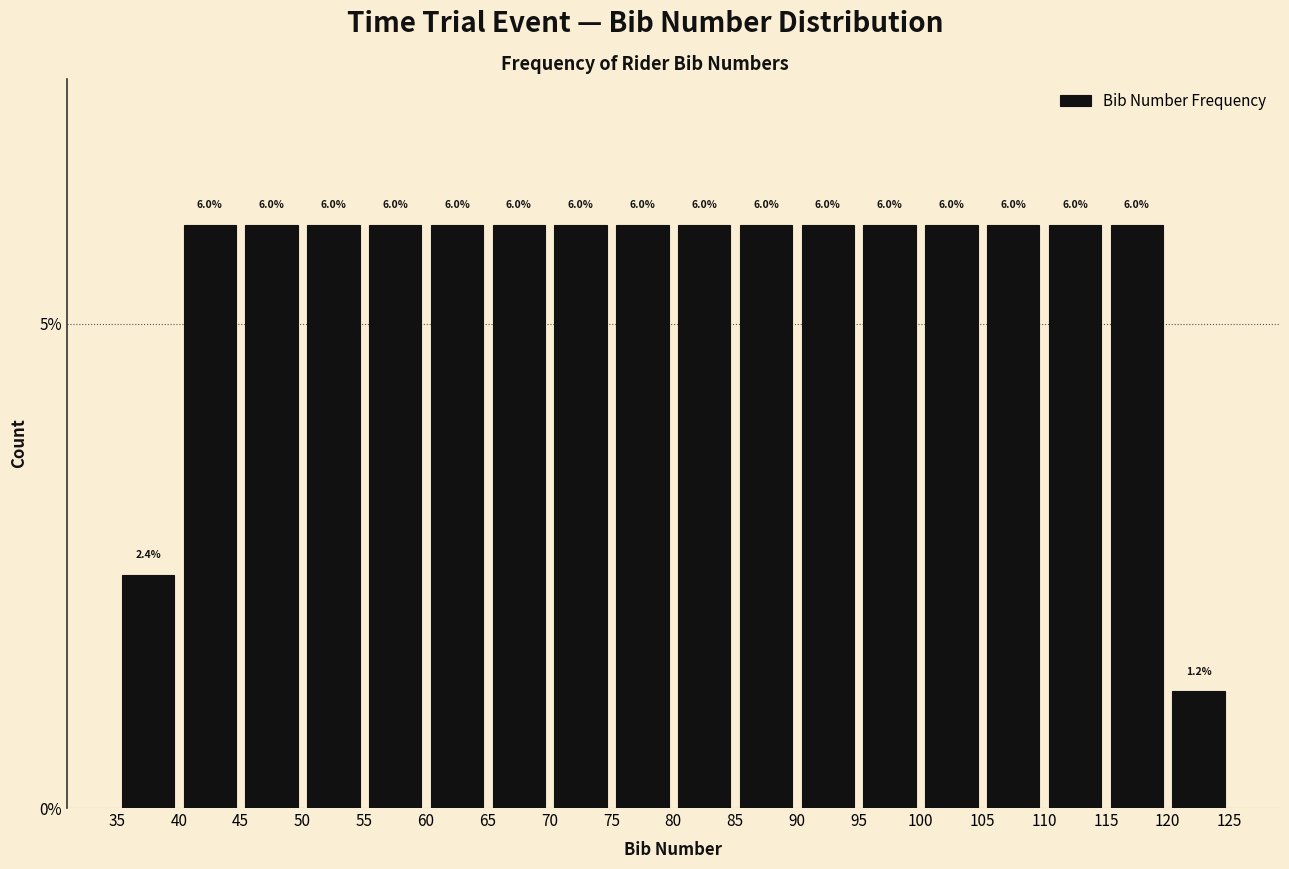

Reading left to right, list every bar in this chart as the range it spans on the x-axis followed by its height.

35 to 40: 2.4
40 to 45: 6.0
45 to 50: 6.0
50 to 55: 6.0
55 to 60: 6.0
60 to 65: 6.0
65 to 70: 6.0
70 to 75: 6.0
75 to 80: 6.0
80 to 85: 6.0
85 to 90: 6.0
90 to 95: 6.0
95 to 100: 6.0
100 to 105: 6.0
105 to 110: 6.0
110 to 115: 6.0
115 to 120: 6.0
120 to 125: 1.2